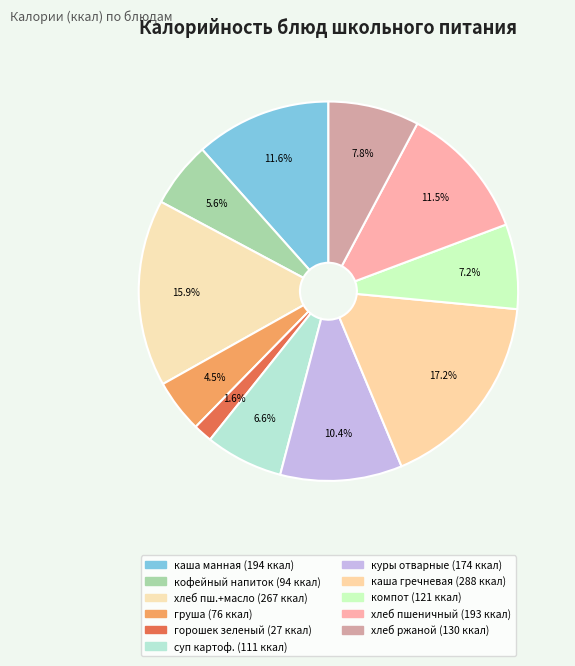

How many slices are in this pie chart?

11